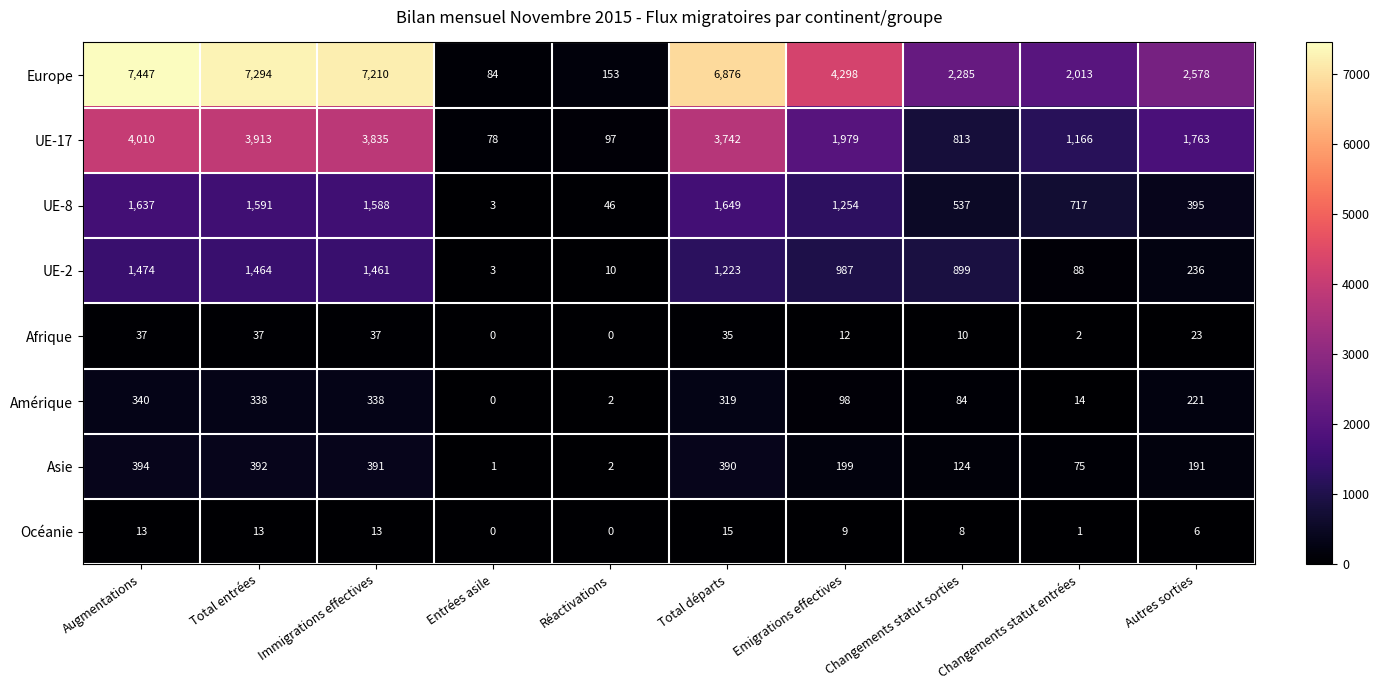

True or false: UE-2 has a value of 2 at Réactivations.

False